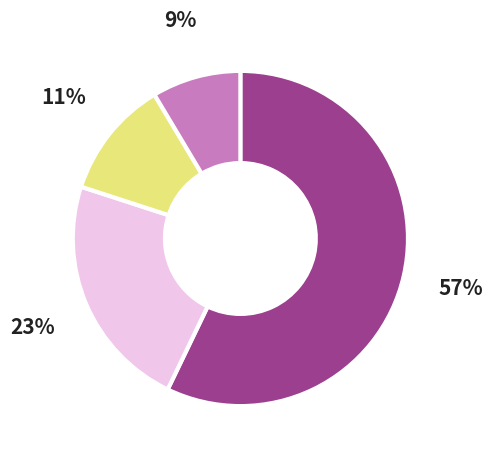

Does any single category account for the majority?

Yes